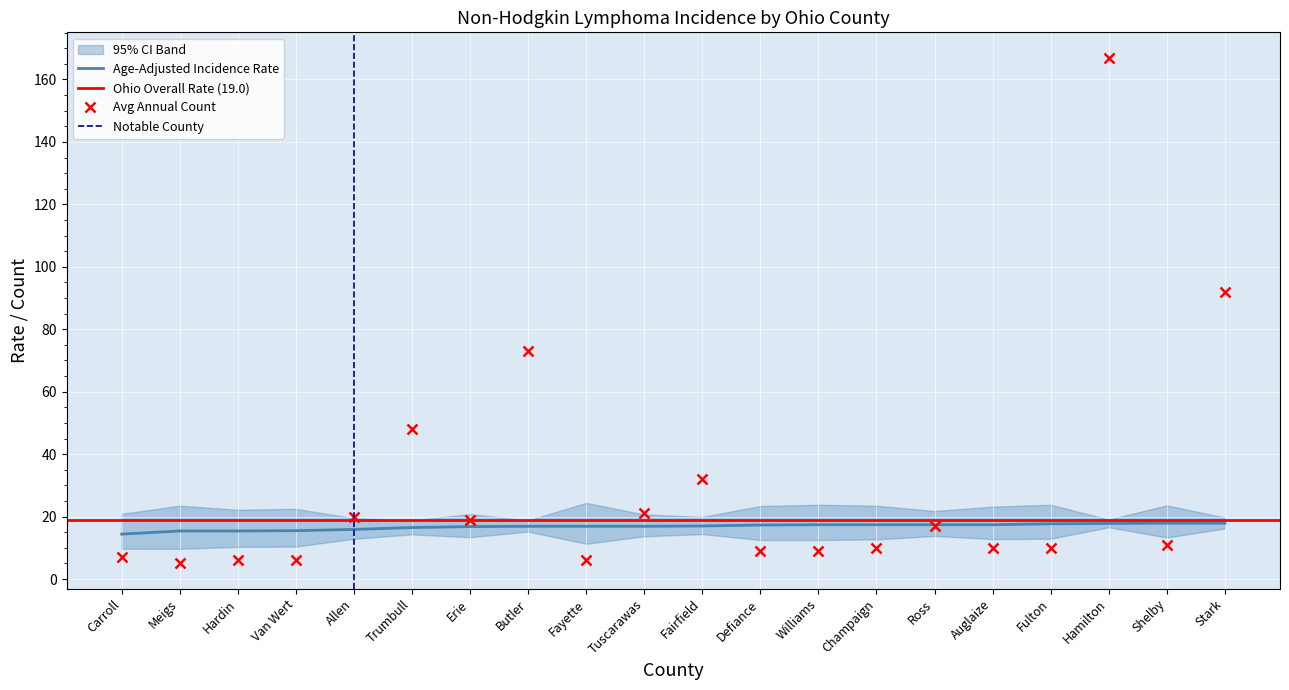

What is the total value across all series at Meigs?

20.4